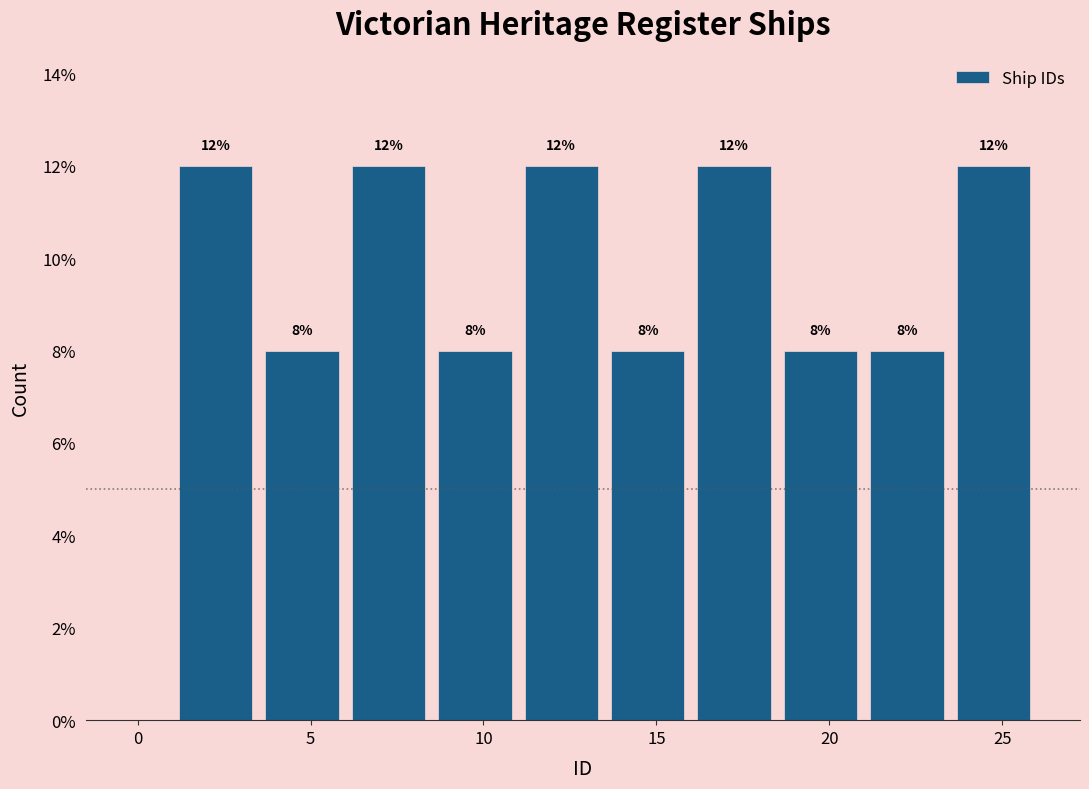

Reading left to right, transcribe this chart: for each bar, give the range it covers on the x-axis and its height.

1.0 to 3.5: 12
3.5 to 6.0: 8
6.0 to 8.5: 12
8.5 to 11.0: 8
11.0 to 13.5: 12
13.5 to 16.0: 8
16.0 to 18.5: 12
18.5 to 21.0: 8
21.0 to 23.5: 8
23.5 to 26.0: 12